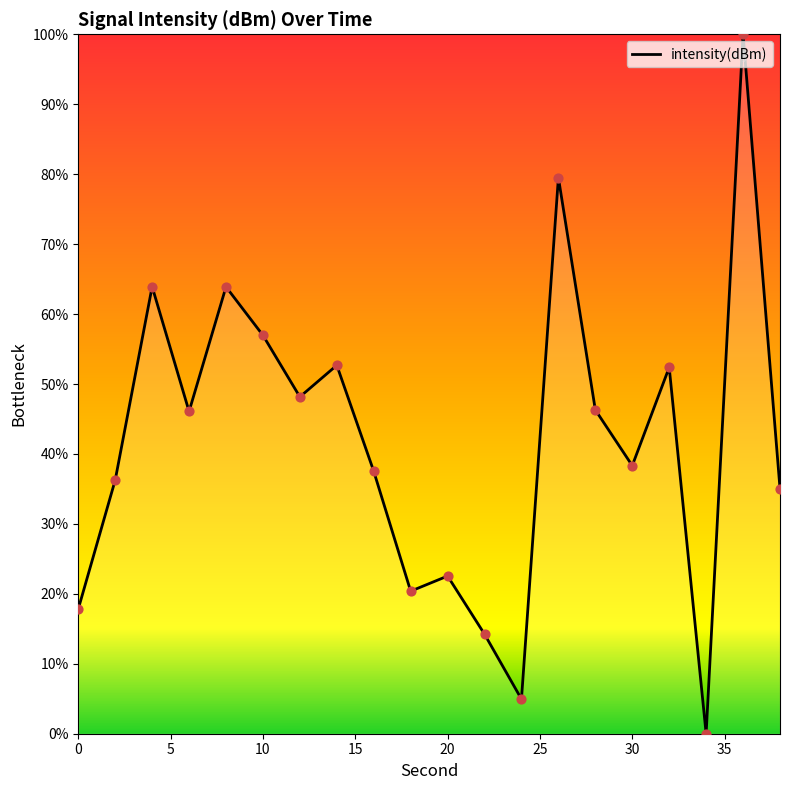

What is the greatest value displayed?

100.0